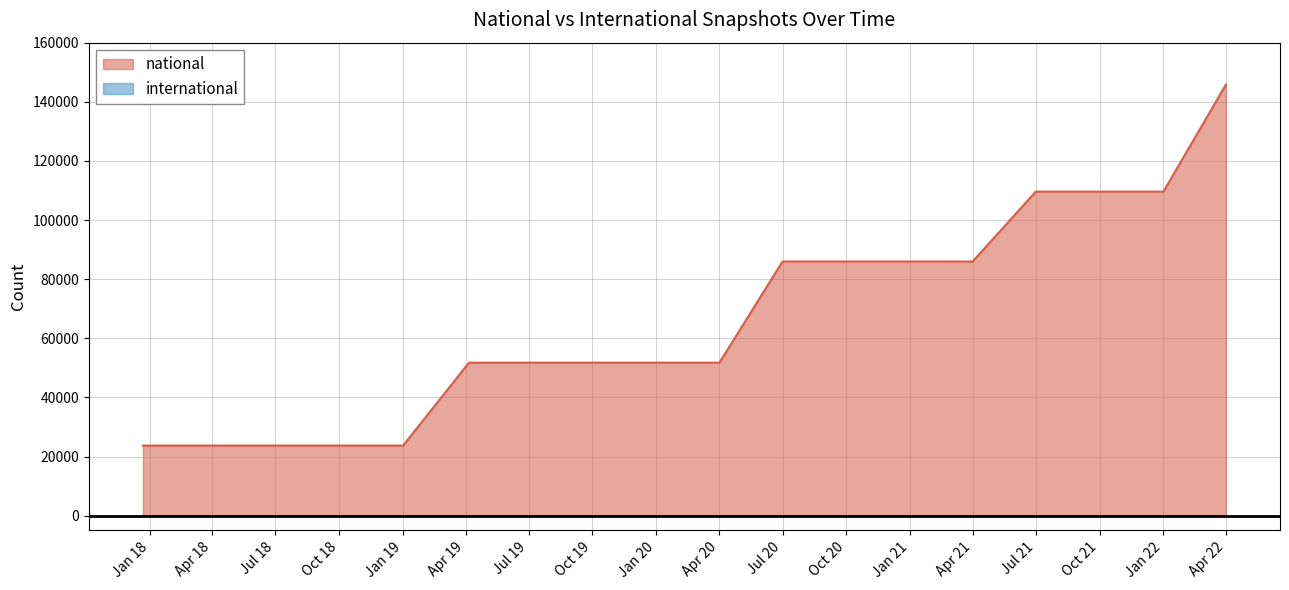

Which category has the highest value across all series?

Apr 22